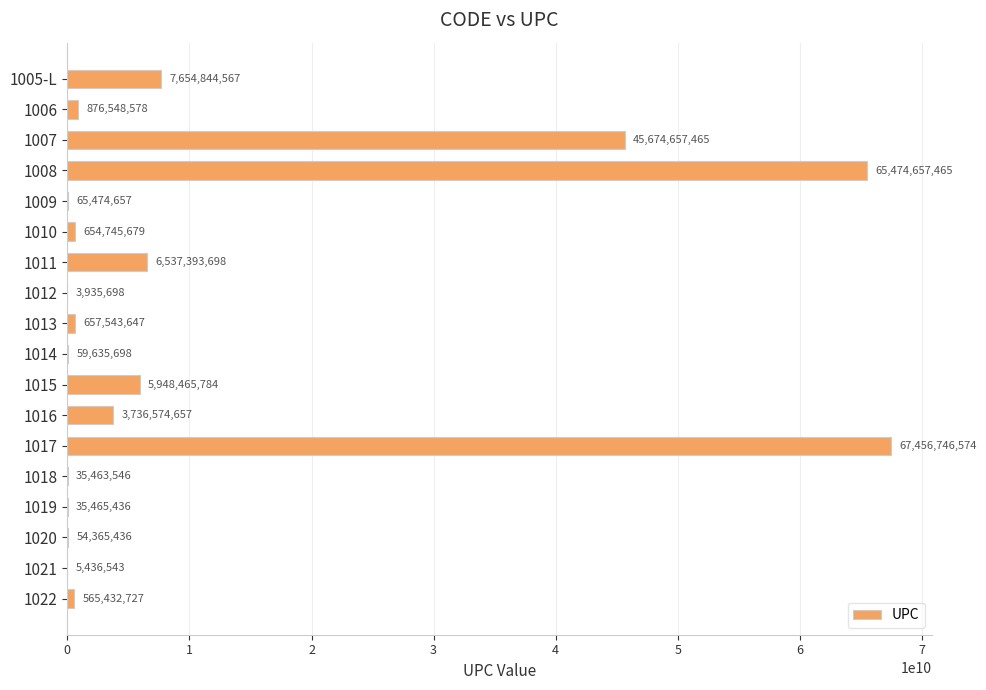

How many distinct data groups are displayed?

1